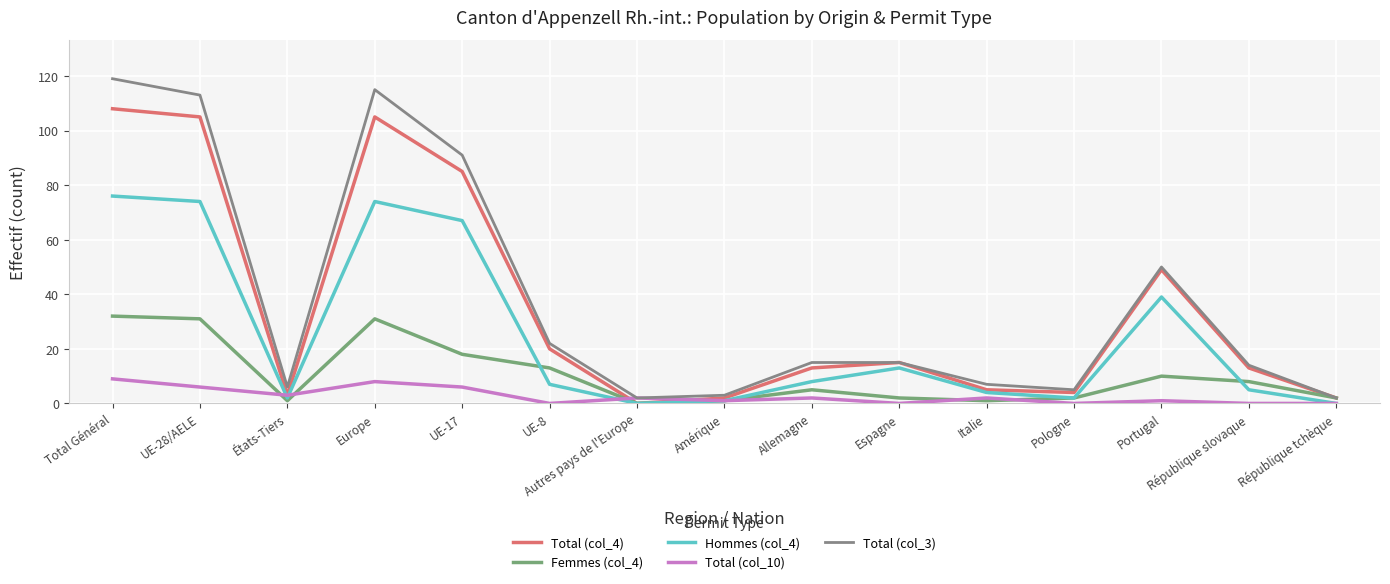

Count the number of data series in this chart.

5